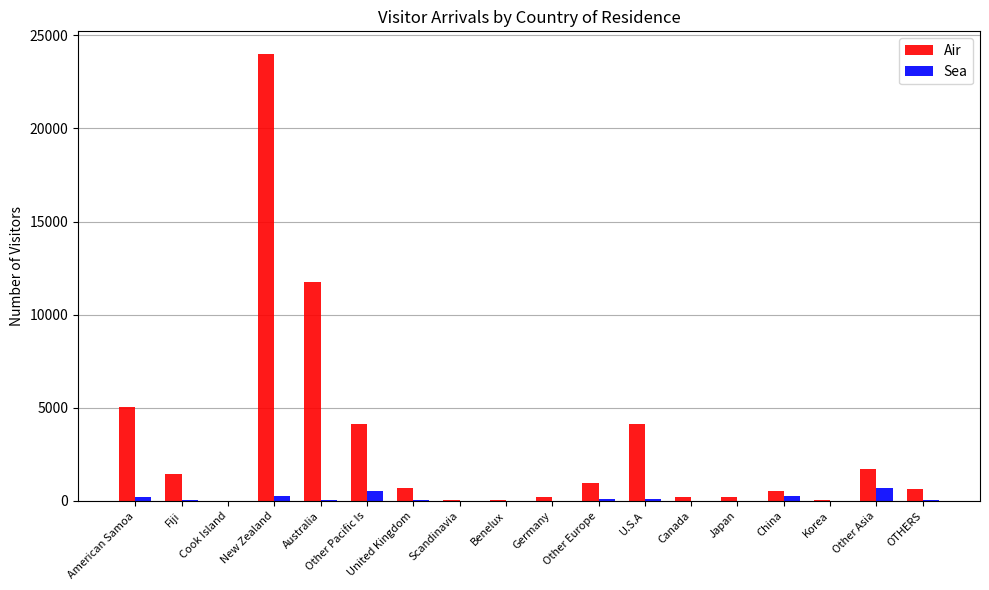

Which series changed the most between Cook Island and Other Asia?

Air